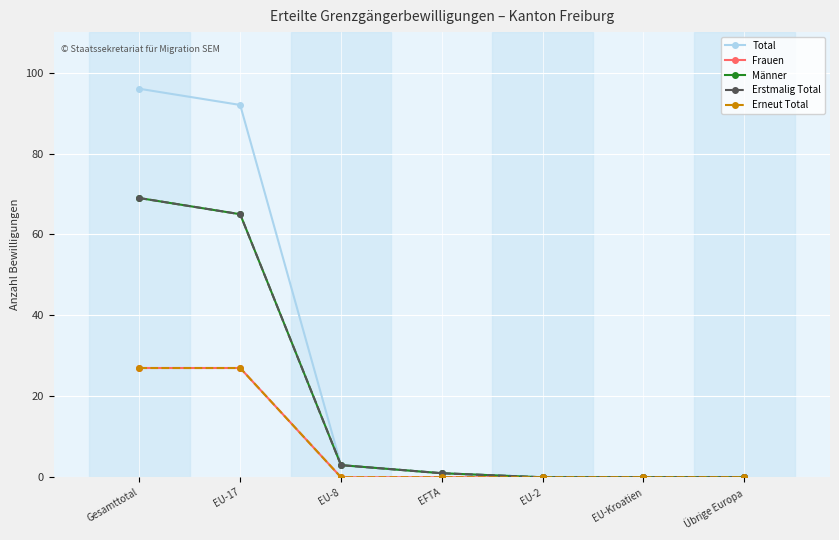

At how many categories does at least one series exceed 58?

2